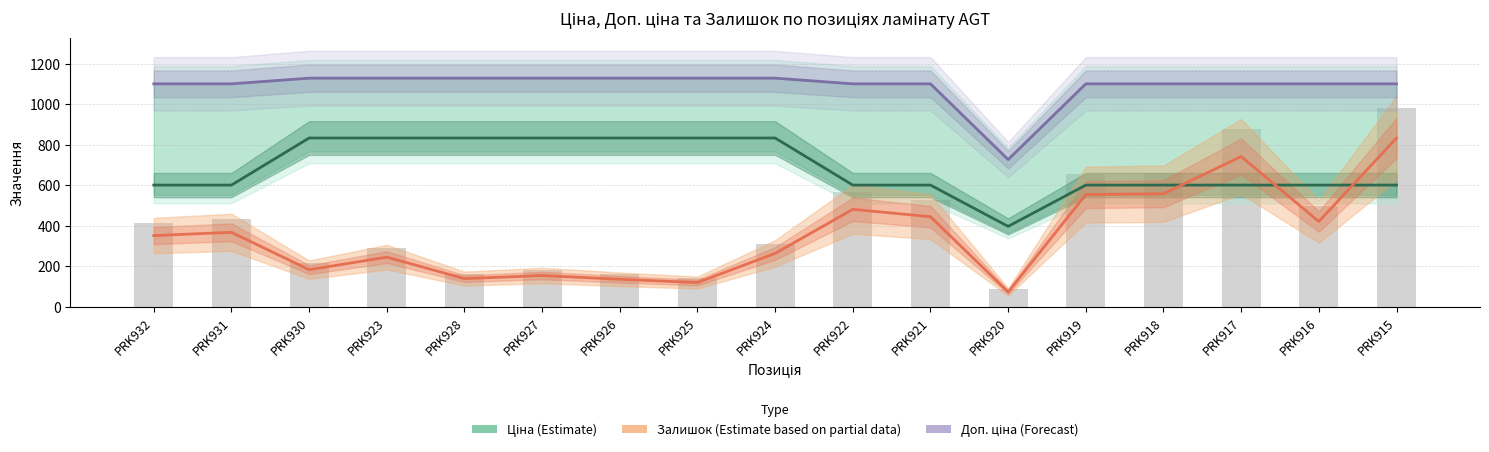

What is the label of the 8th bar from the right?

PRK922